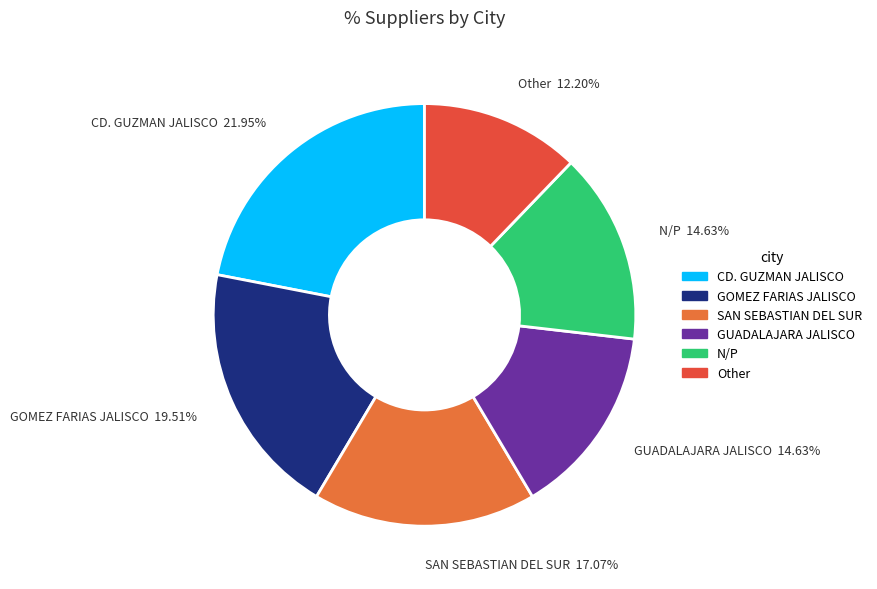

Which category has the biggest portion of the pie?

CD. GUZMAN JALISCO